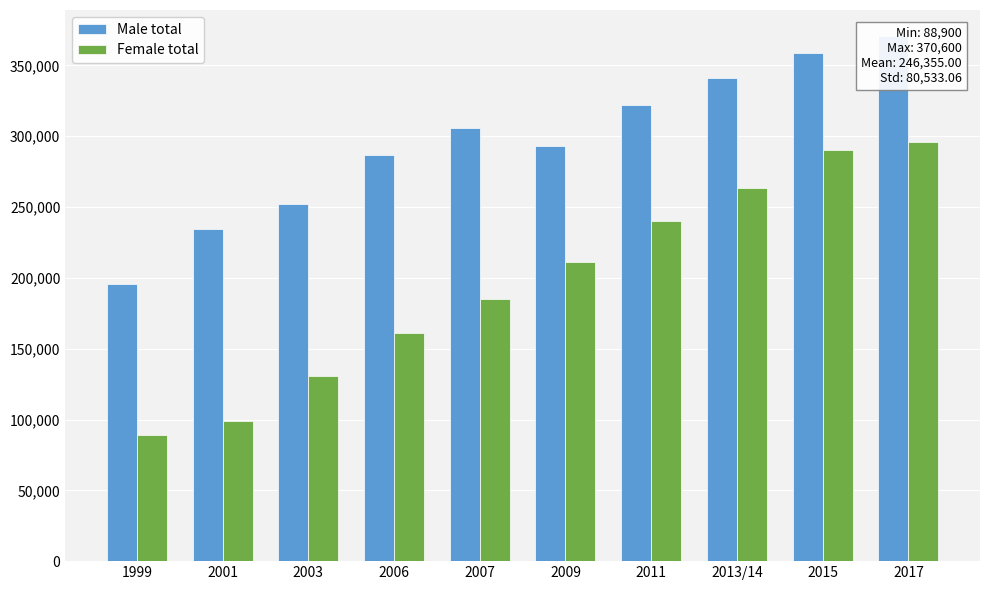

At 2009, list the series in order from largest to smallest.

Male total, Female total